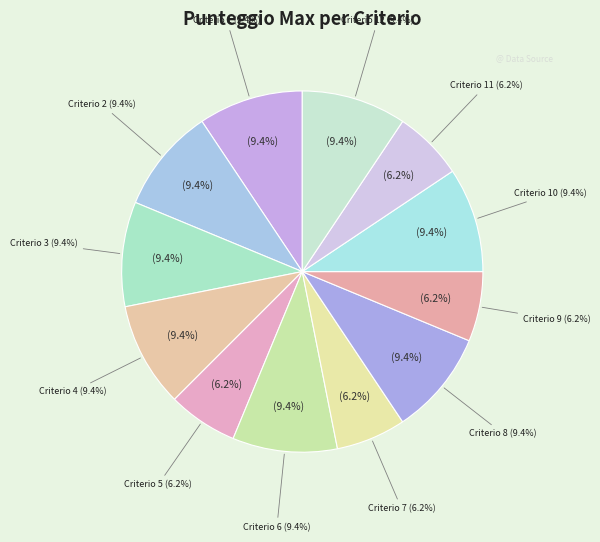

How much of the chart is everything except Criterio 3?

90.6%